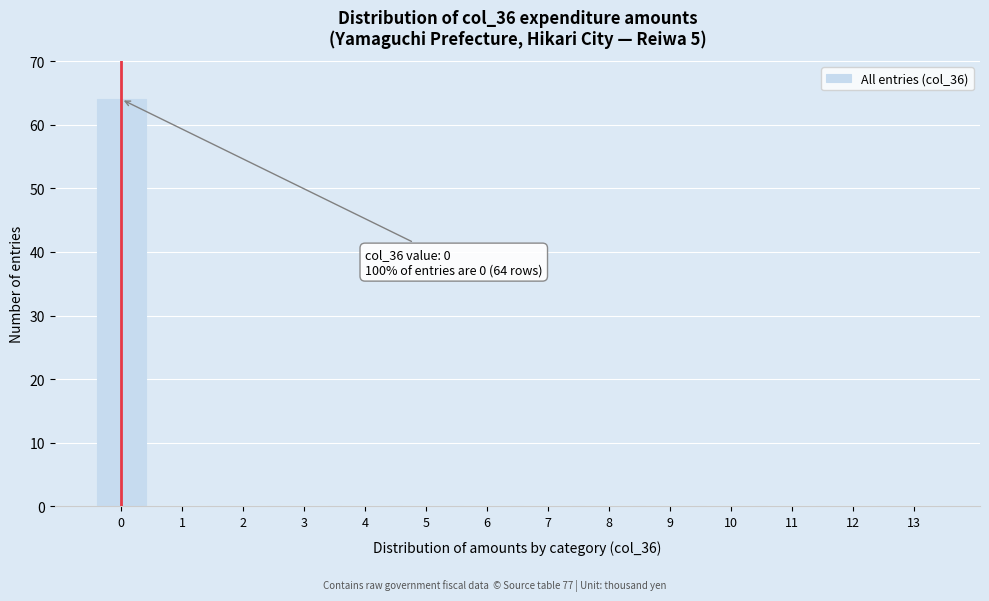

Reading left to right, what are all the values shown in this chart?

0=64	1=0	2=0	3=0	4=0	5=0	6=0	7=0	8=0	9=0	10=0	11=0	12=0	13=0